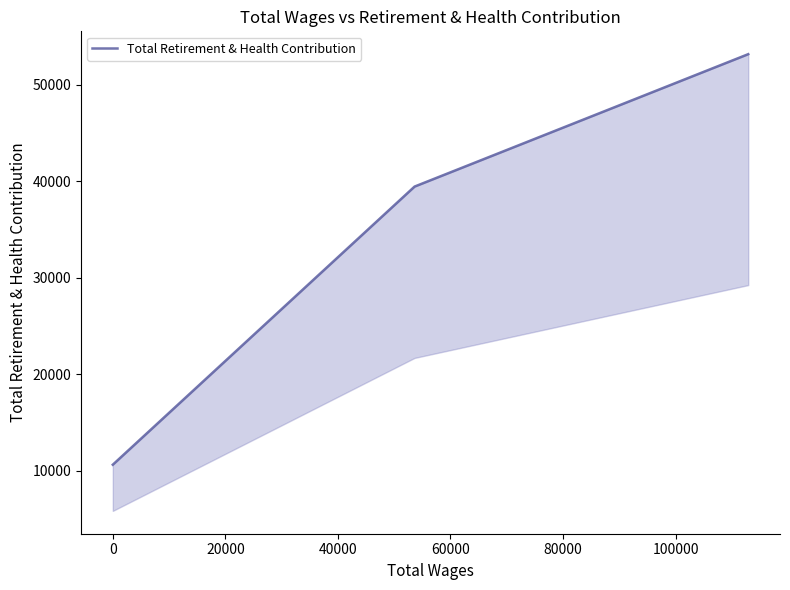

The value at Engineering Project Manager is 70646. True or false?

False